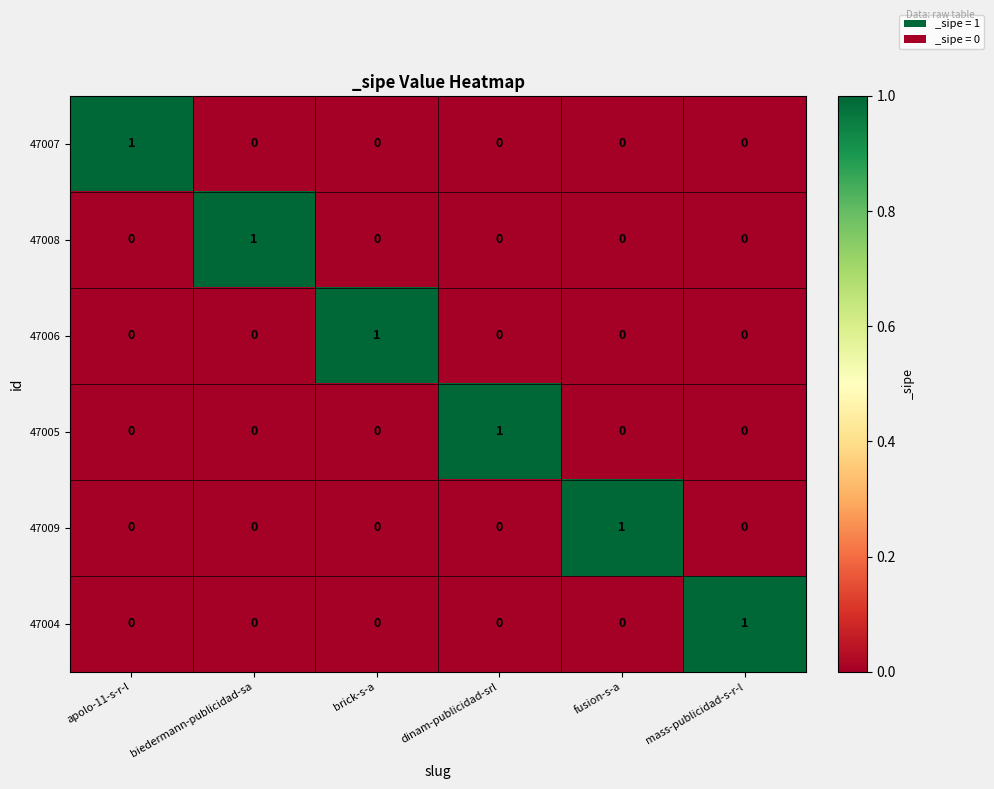

How many 47009 values are between 0 and 1?

6